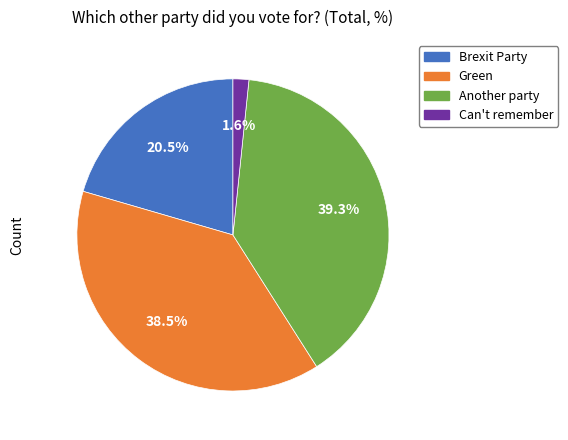

What percentage is NOT represented by Brexit Party?

79.5%